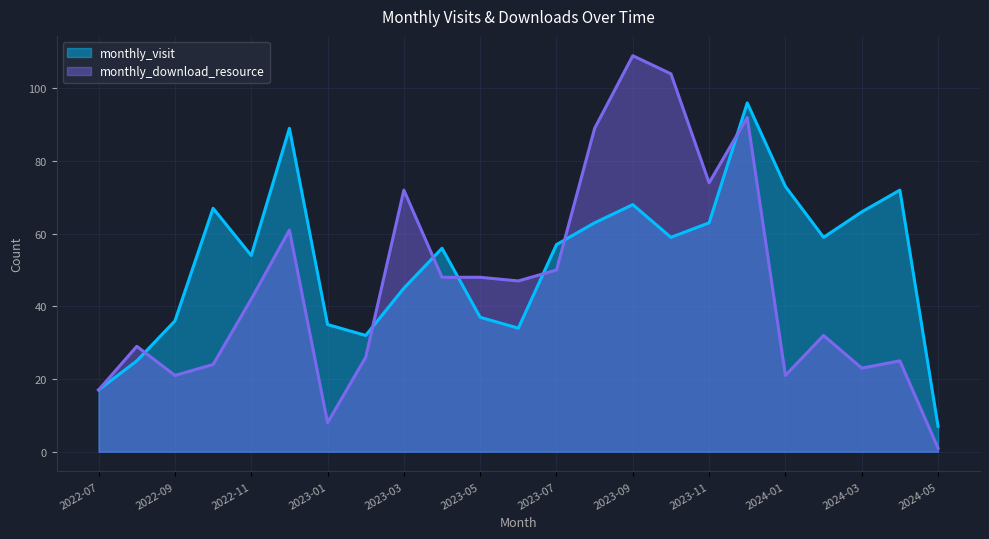

The monthly_visit series shows 12 at 2023-07. True or false?

False